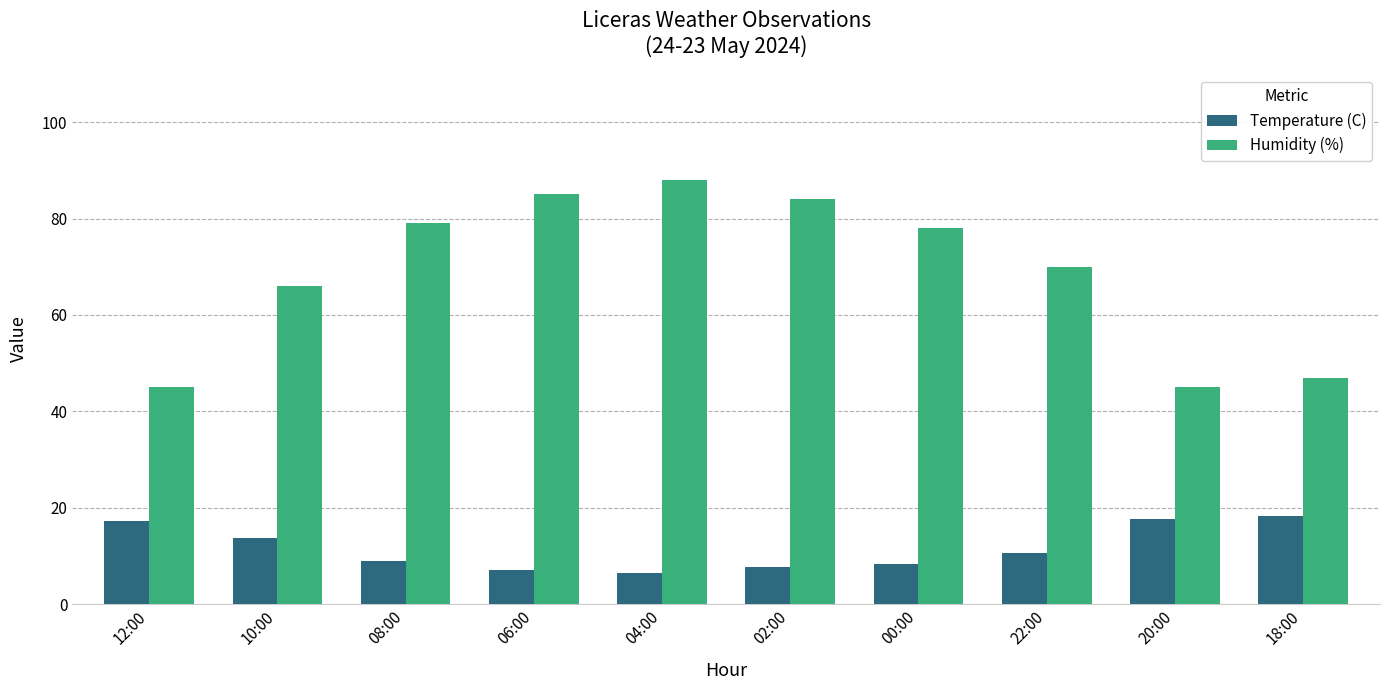

At how many categories does at least one series exceed 63?

7